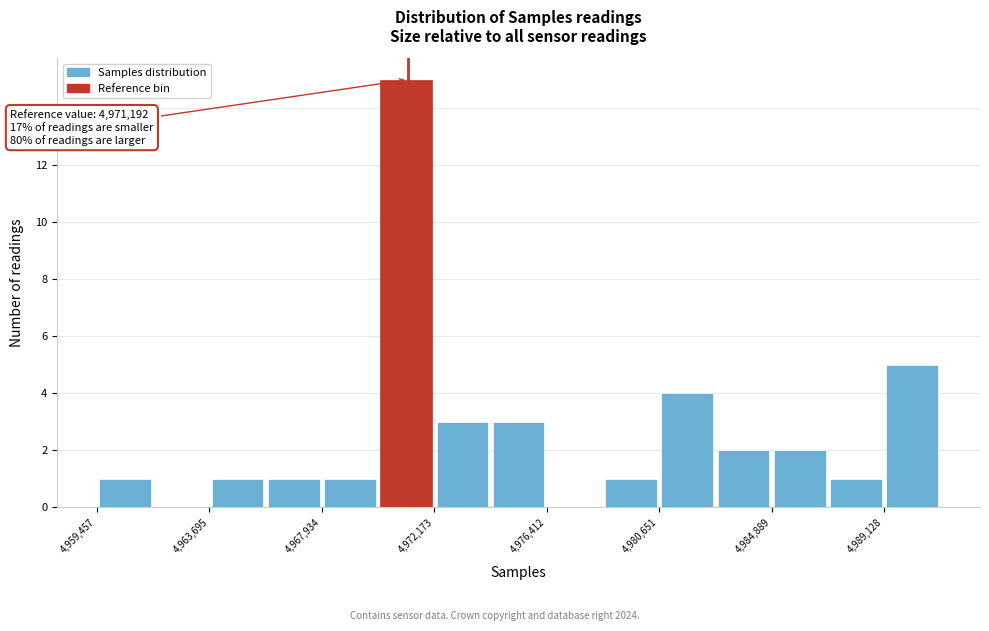

Over which range of the x-axis is the bar tallest?

4970000 to 4972000